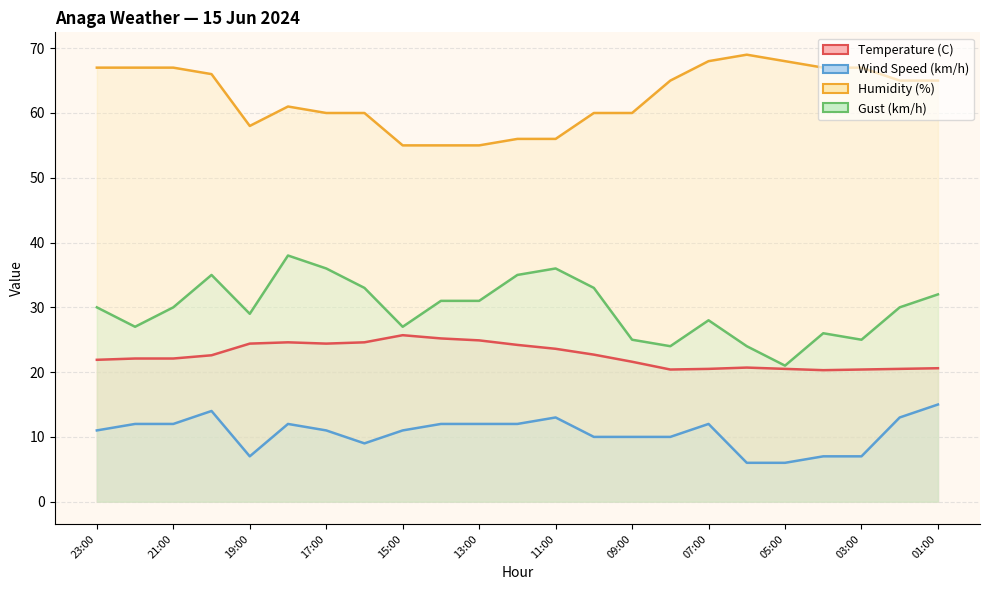

What is the minimum value shown in the chart?

6.0